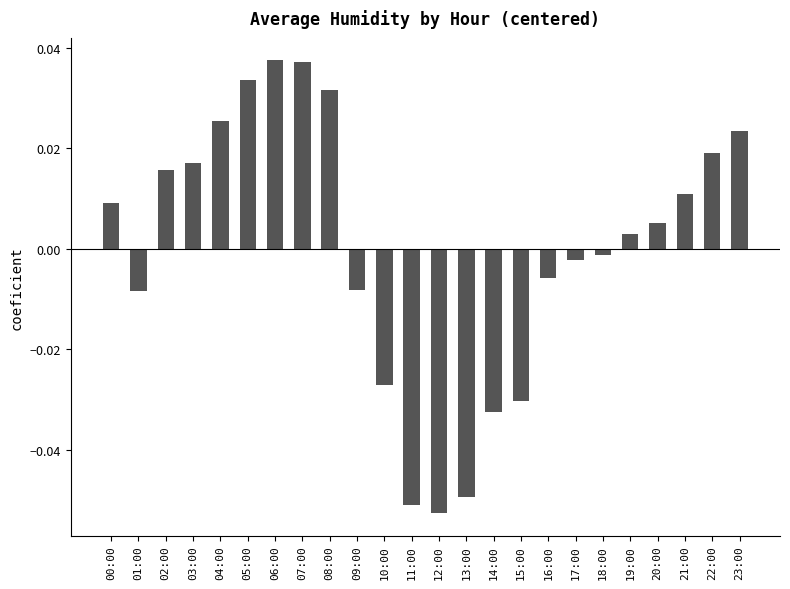

What is the label of the 12th bar from the right?

12:00